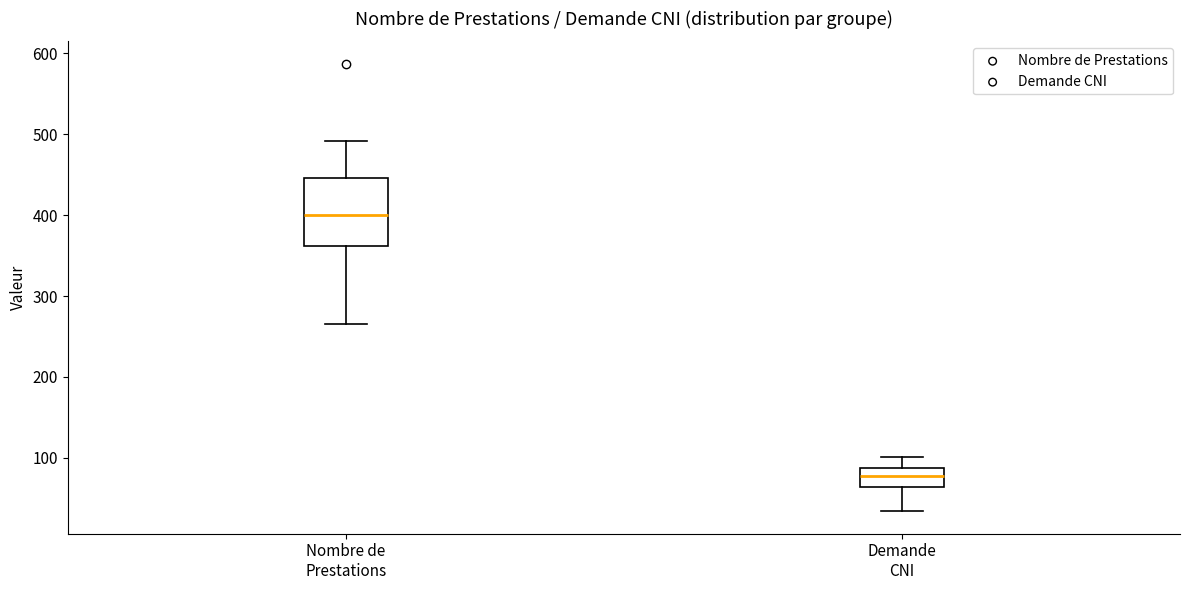

Comparing the boxes themselves (not the whiskers), which one is the tallest?

Nombre de Prestations